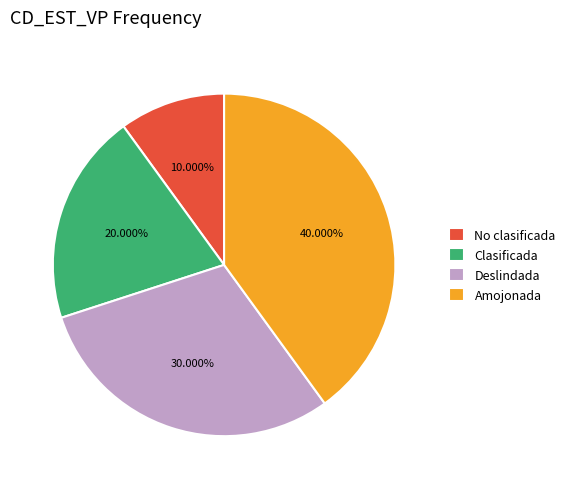

Is there a majority slice in this chart?

No